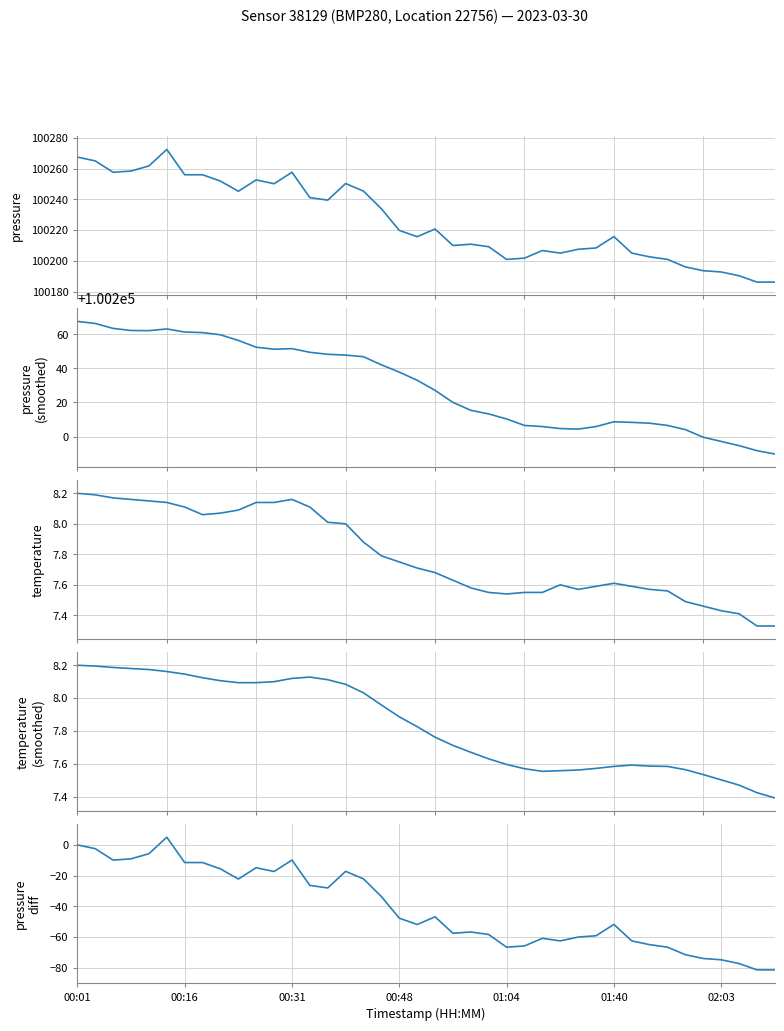

What is the value of the pressure
(smoothed) point at the 3rd from the left?

100263.4